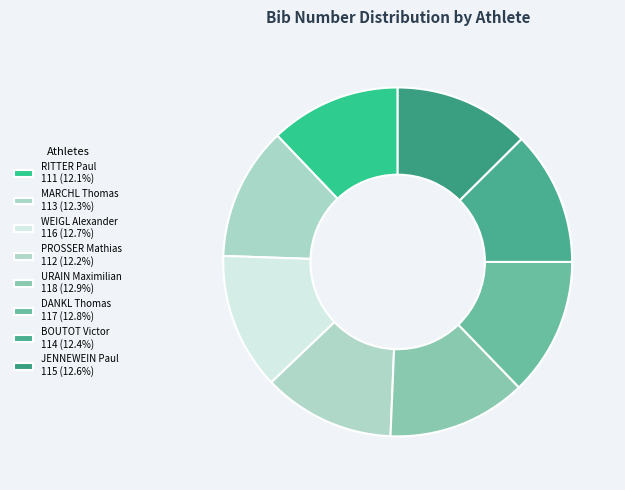

True or false: RITTER Paul accounts for 1% of the total.

False